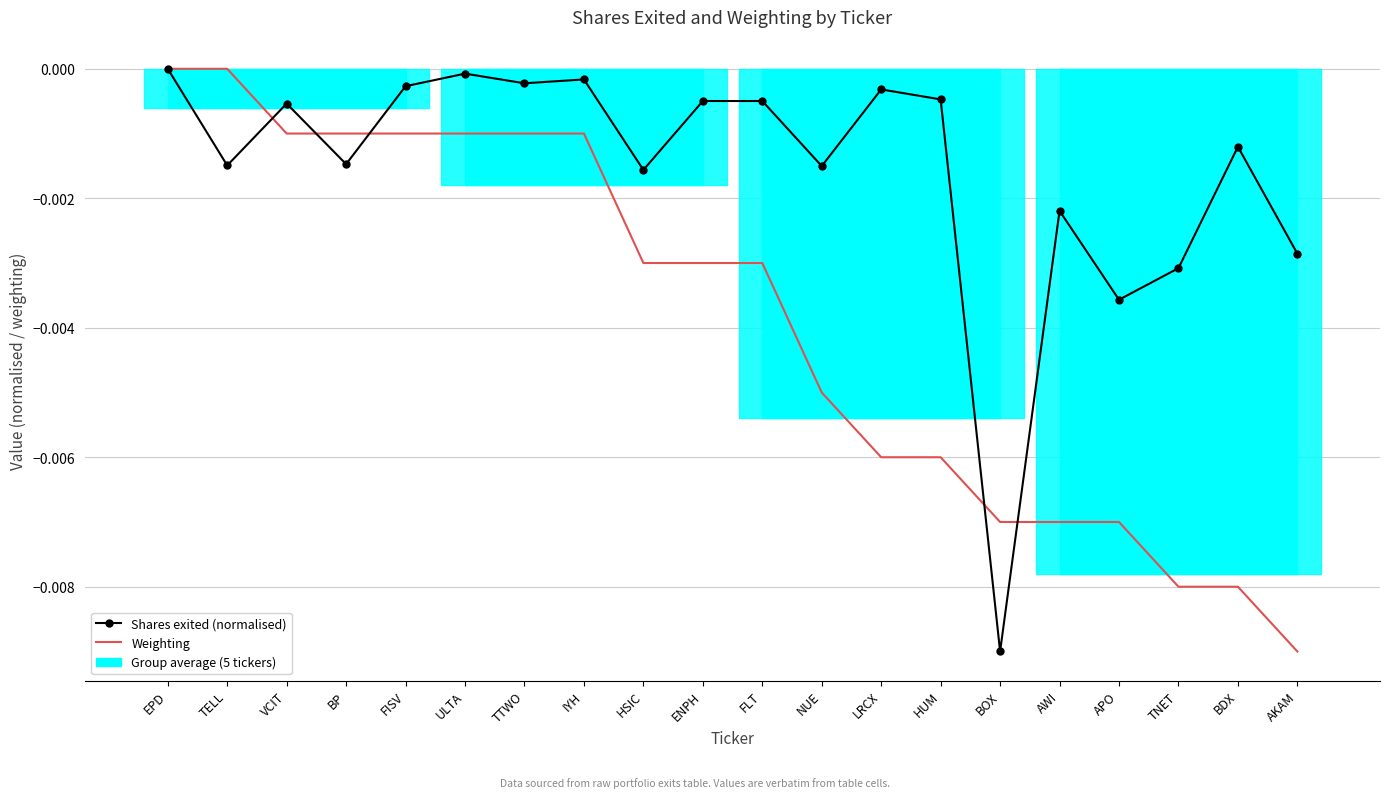

At which category does Shares exited (normalised) reach its first local peak?

VCIT